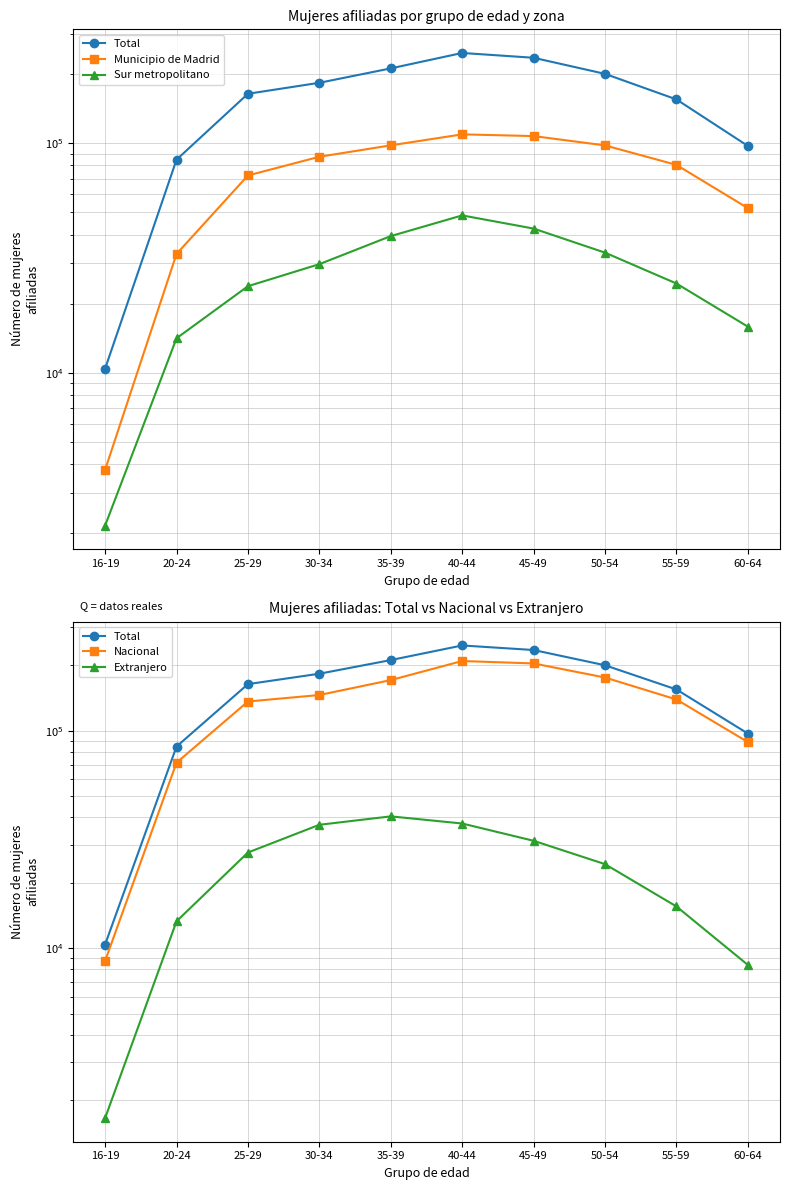

What is the total value across all series at 30-34?

483648